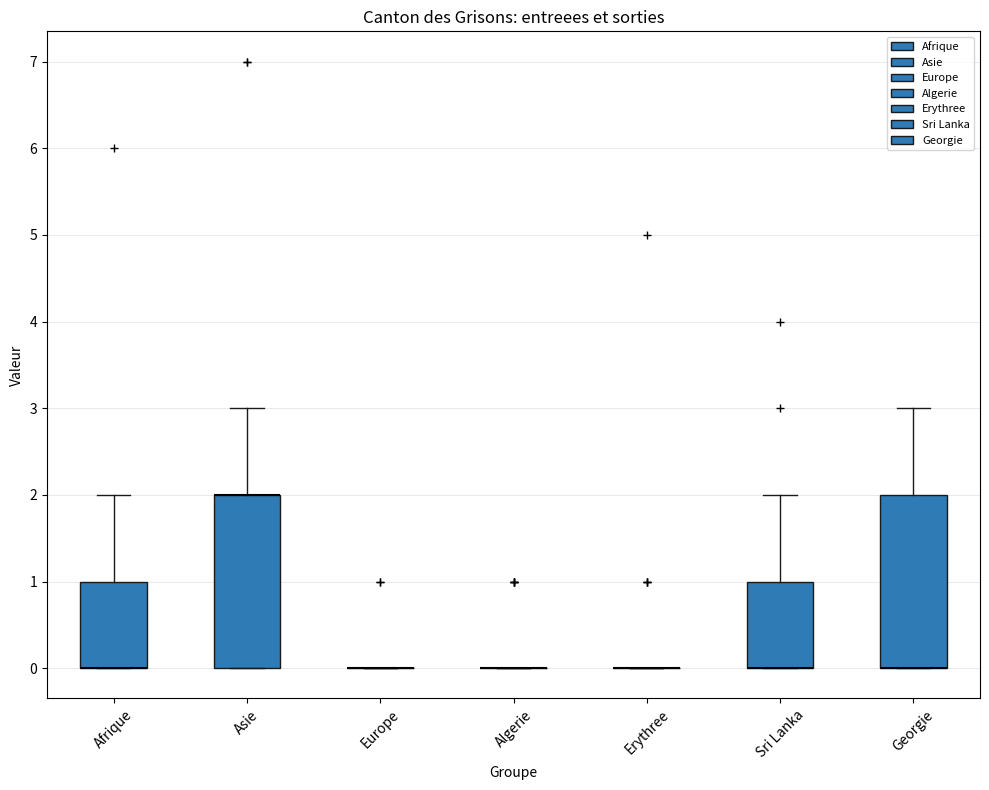

Reading left to right, read every box against the y-axis: the position of its median line, the range the box covers, and the ends of its whiskers. The values are not printed on the chart, so give them approximately, as read against the axis.

Afrique: median 0 (drawn on the box's lower edge), box 0 to 1, whiskers 0 to 2
Asie: median 2 (drawn on the box's upper edge), box 0 to 2, whiskers 0 to 3
Europe: box collapsed to a line at 0, whiskers 0 to 0
Algerie: box collapsed to a line at 0, whiskers 0 to 0
Erythree: box collapsed to a line at 0, whiskers 0 to 0
Sri Lanka: median 0 (drawn on the box's lower edge), box 0 to 1, whiskers 0 to 2
Georgie: median 0 (drawn on the box's lower edge), box 0 to 2, whiskers 0 to 3